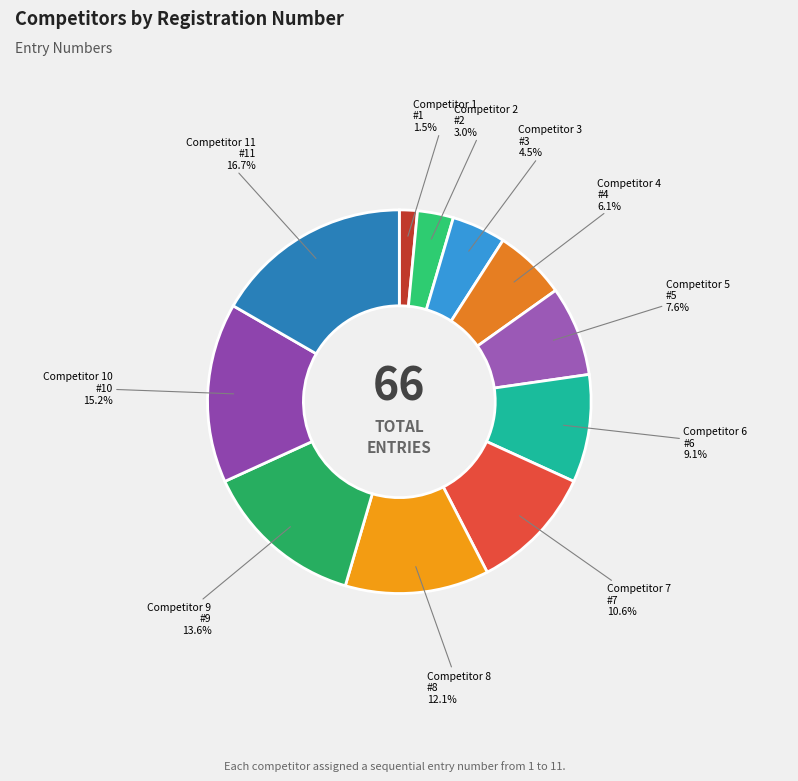

What portion of the pie excludes Competitor 1?

98.5%